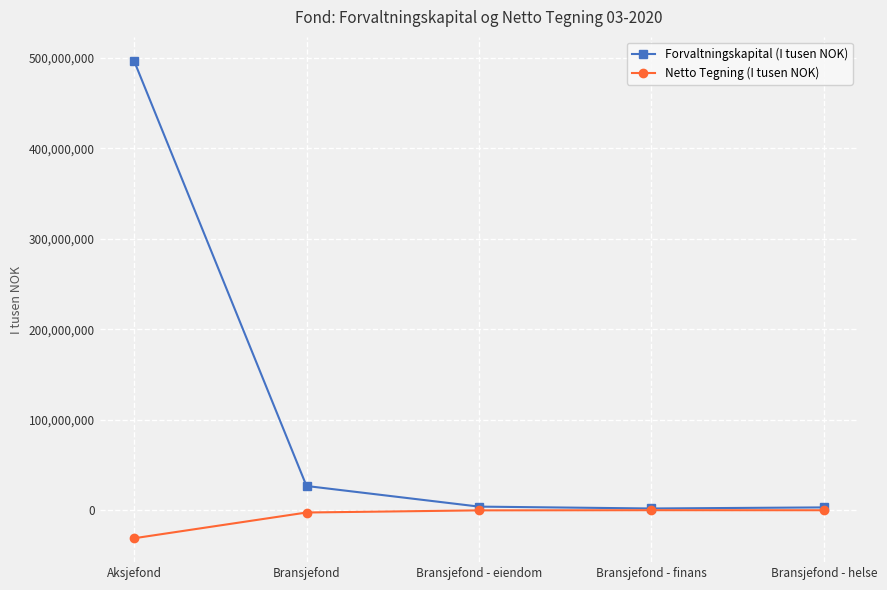

What is the label of the 5th point from the left?

Bransjefond - helse